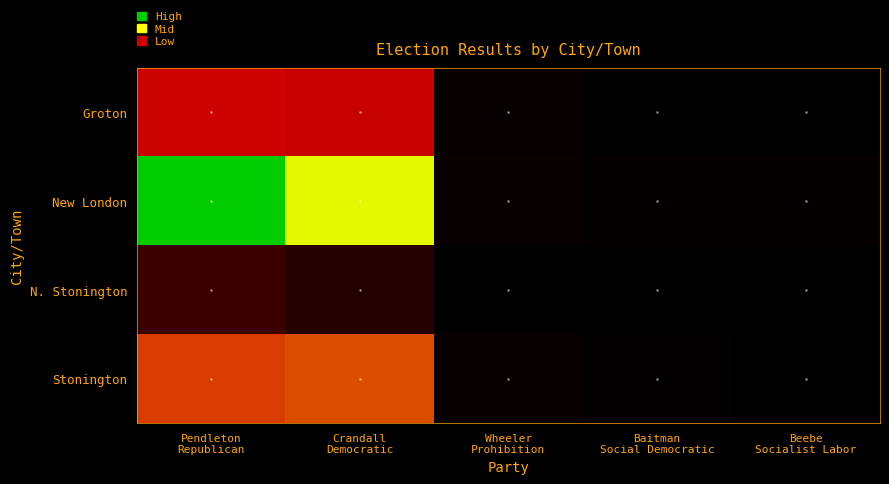

Reading left to right, list all the values displayed in this chart.

Groton: Pendleton
Republican=641	Crandall
Democratic=622	Wheeler
Prohibition=23	Baitman
Social Democratic=0	Beebe
Socialist Labor=0
New London: Pendleton
Republican=1908	Crandall
Democratic=1337	Wheeler
Prohibition=34	Baitman
Social Democratic=18	Beebe
Socialist Labor=16
N. Stonington: Pendleton
Republican=190	Crandall
Democratic=116	Wheeler
Prohibition=2	Baitman
Social Democratic=0	Beebe
Socialist Labor=0
Stonington: Pendleton
Republican=785	Crandall
Democratic=831	Wheeler
Prohibition=35	Baitman
Social Democratic=11	Beebe
Socialist Labor=0